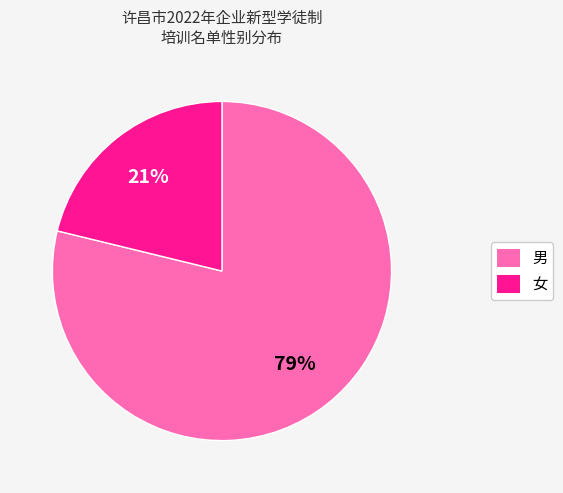

Do 女 and 男 together represent more than half of the pie?

Yes